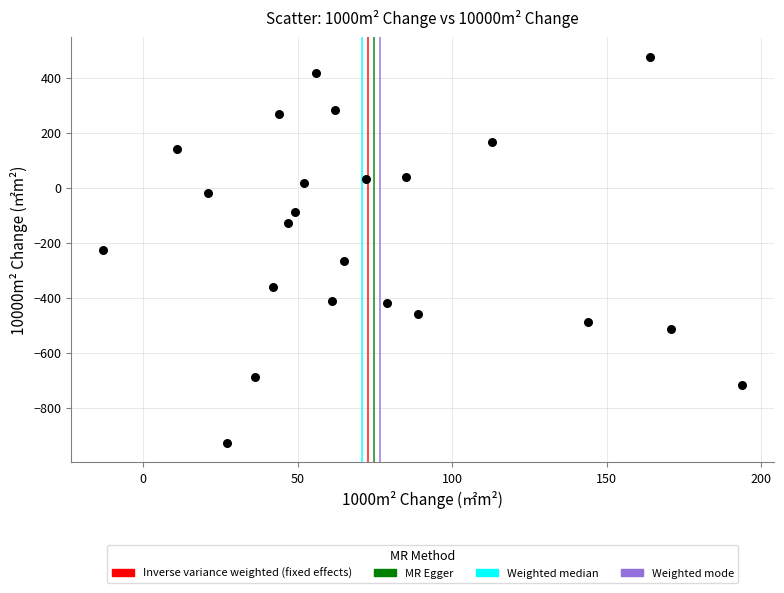

What is the range of Y values (max minus min)?

1405